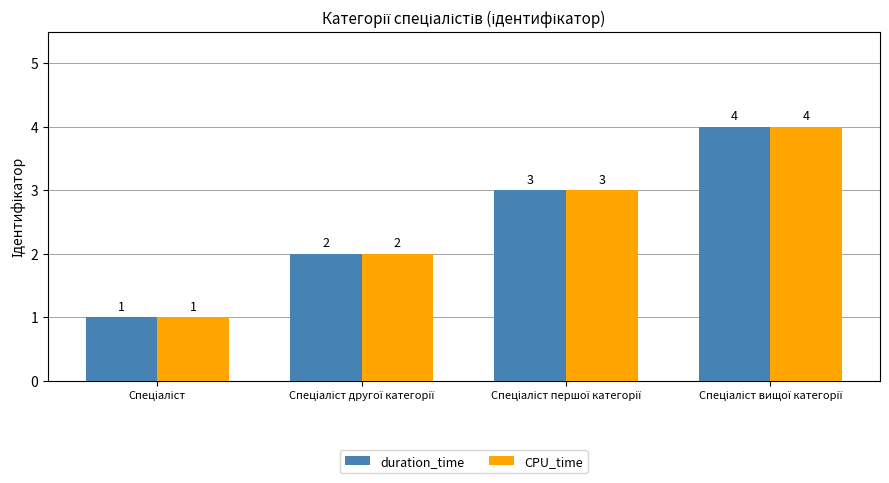

What is the greatest value displayed?

4